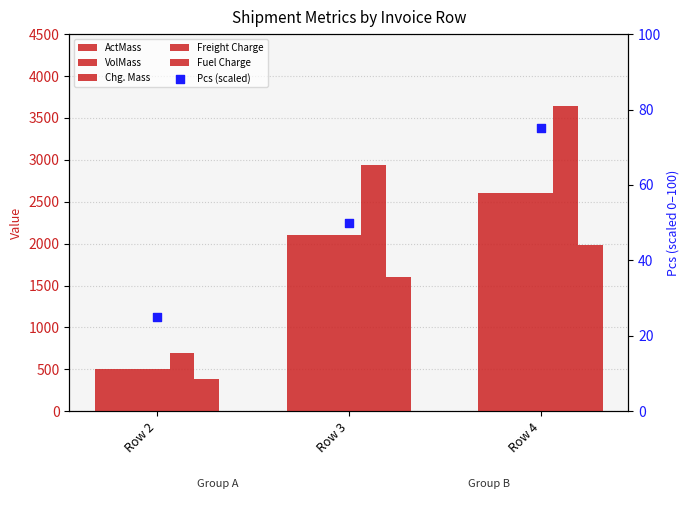

What are all the series names shown in the legend?

ActMass, VolMass, Chg. Mass, Freight Charge, Fuel Charge, Pcs (scaled)